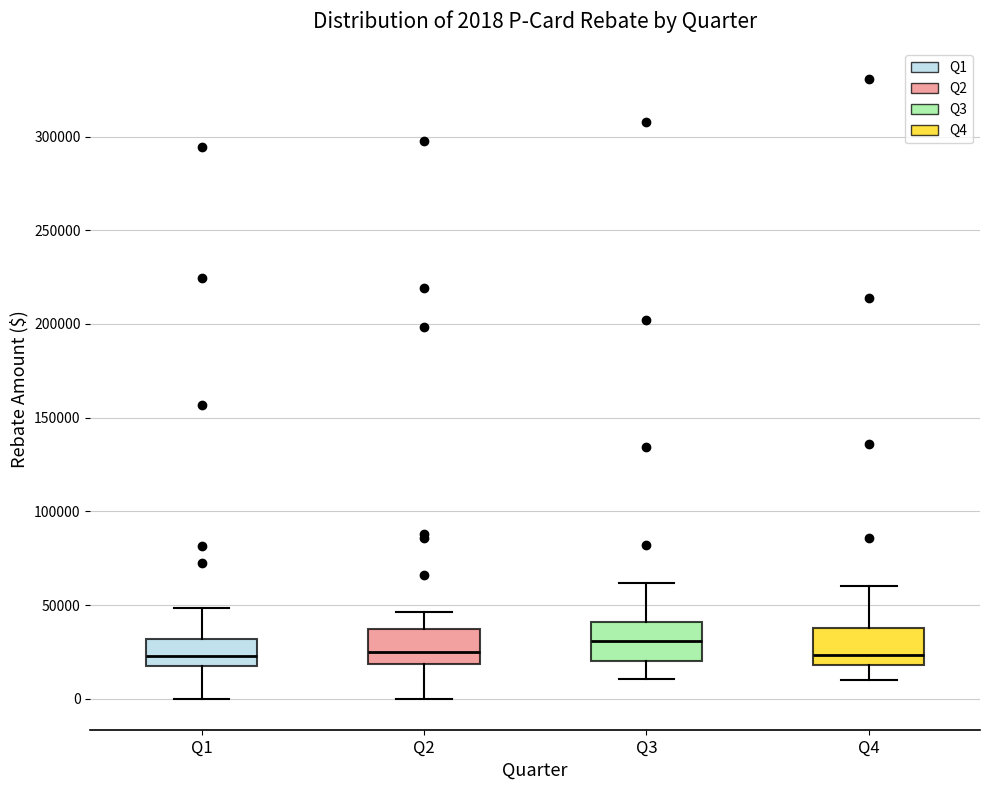

Which box has the highest median line?

Q3